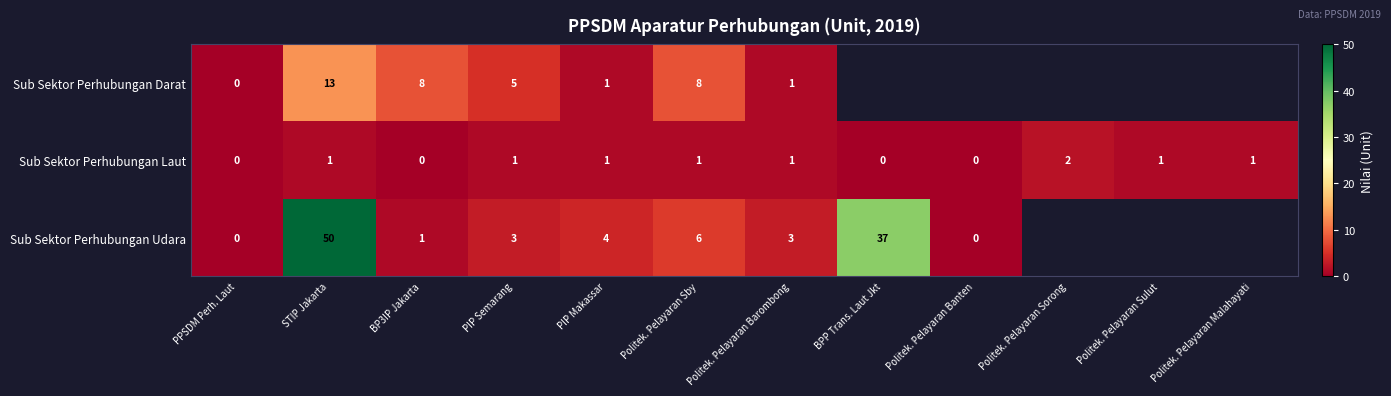

Rank the series at PIP Semarang from highest to lowest value.

Sub Sektor Perhubungan Darat, Sub Sektor Perhubungan Udara, Sub Sektor Perhubungan Laut